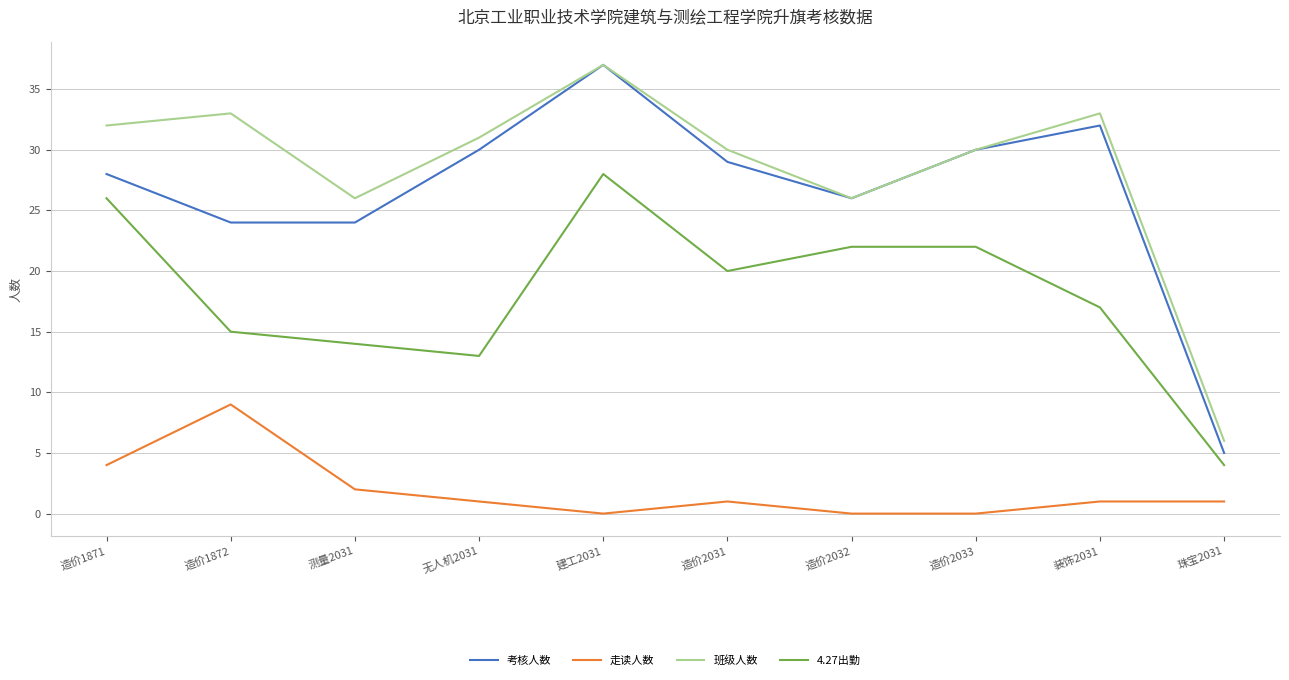

What position from the right is 建工2031?

6